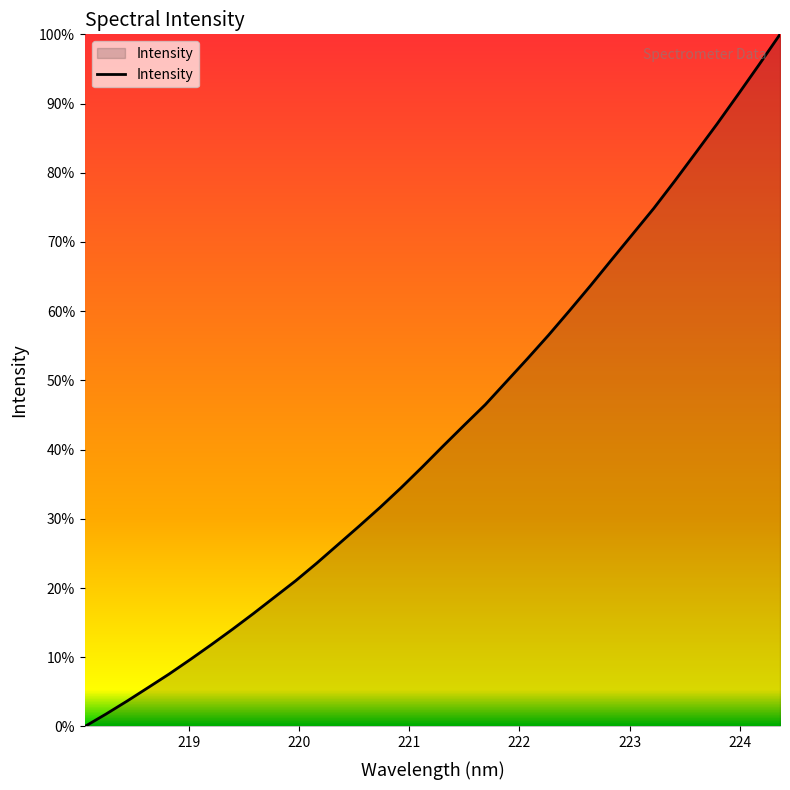

Does the chart have visible grid lines?

No